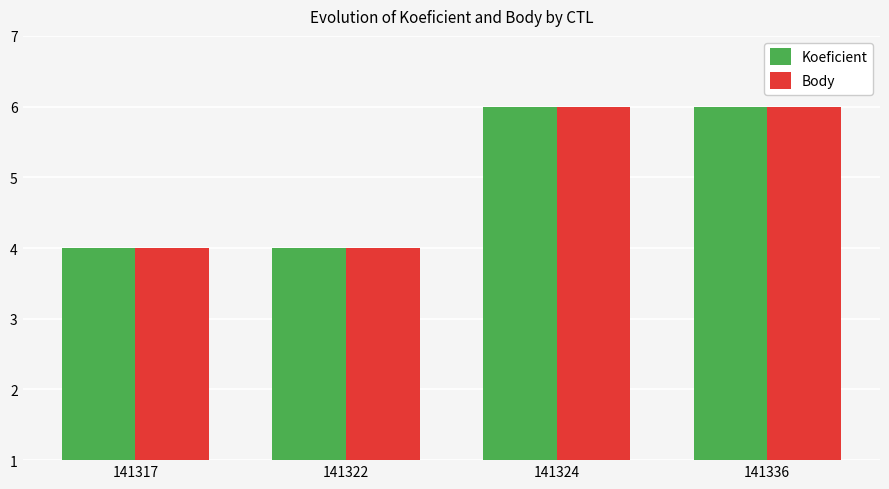

What is the sum of the Body values at 141336 and 141322?

10